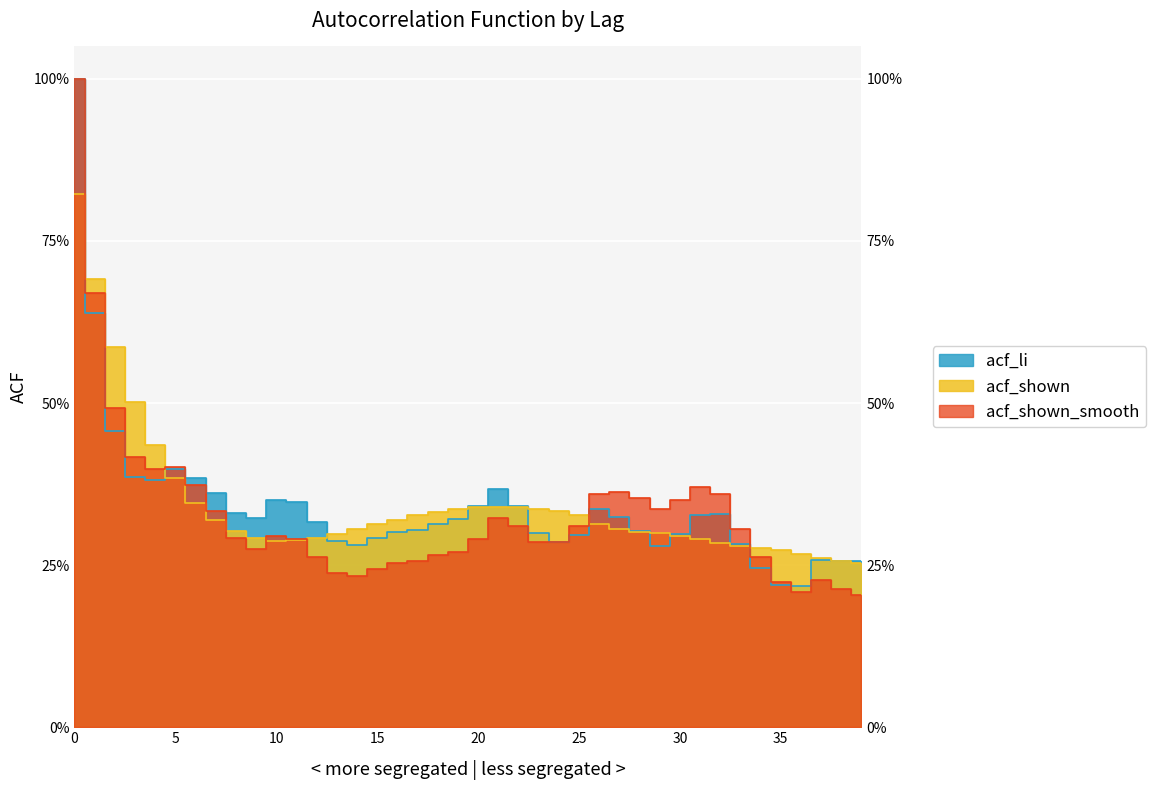

Is it true that acf_shown_smooth equals 0.3 at 21?

True